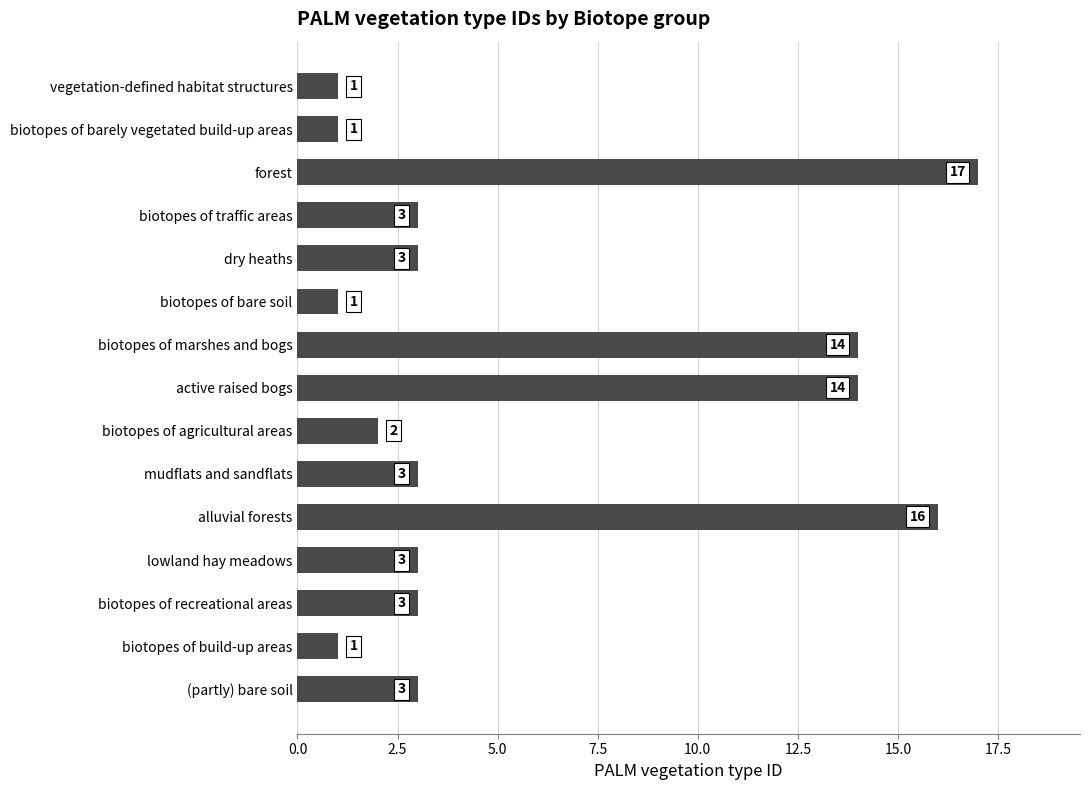

The chart shows a value of 3 at mudflats and sandflats. True or false?

True